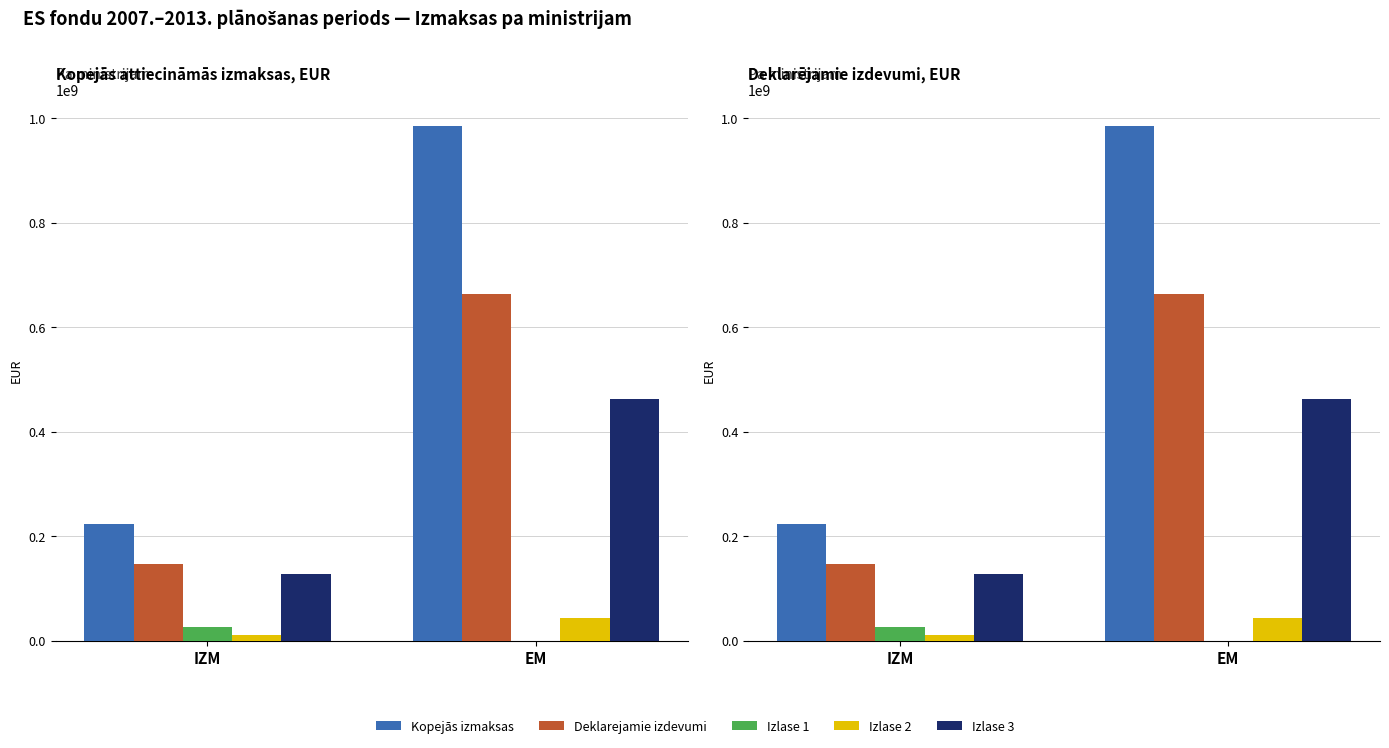

What is the highest value of the Kopejās izmaksas series?

985467047.6